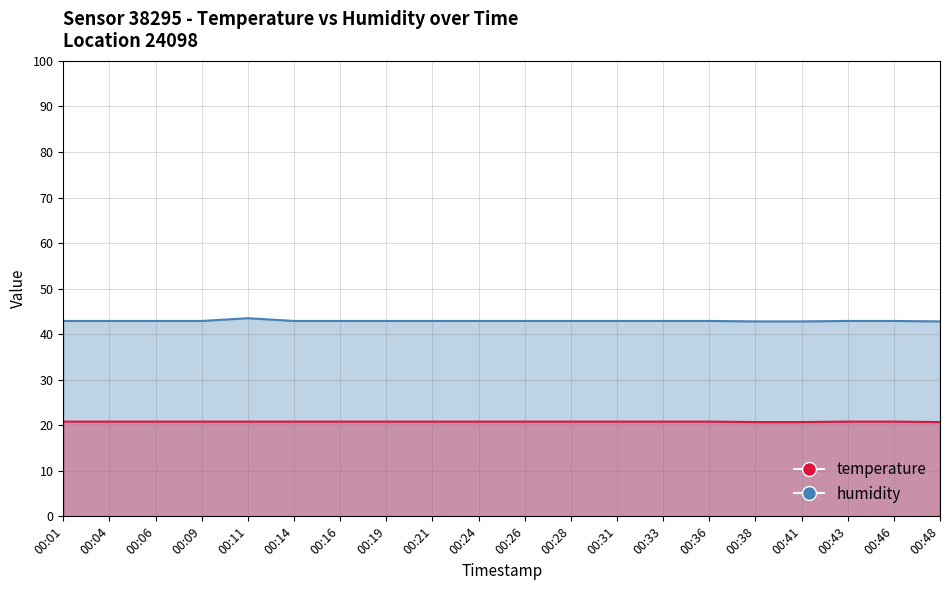

What is the difference between the maximum and minimum values in the humidity series?

0.7